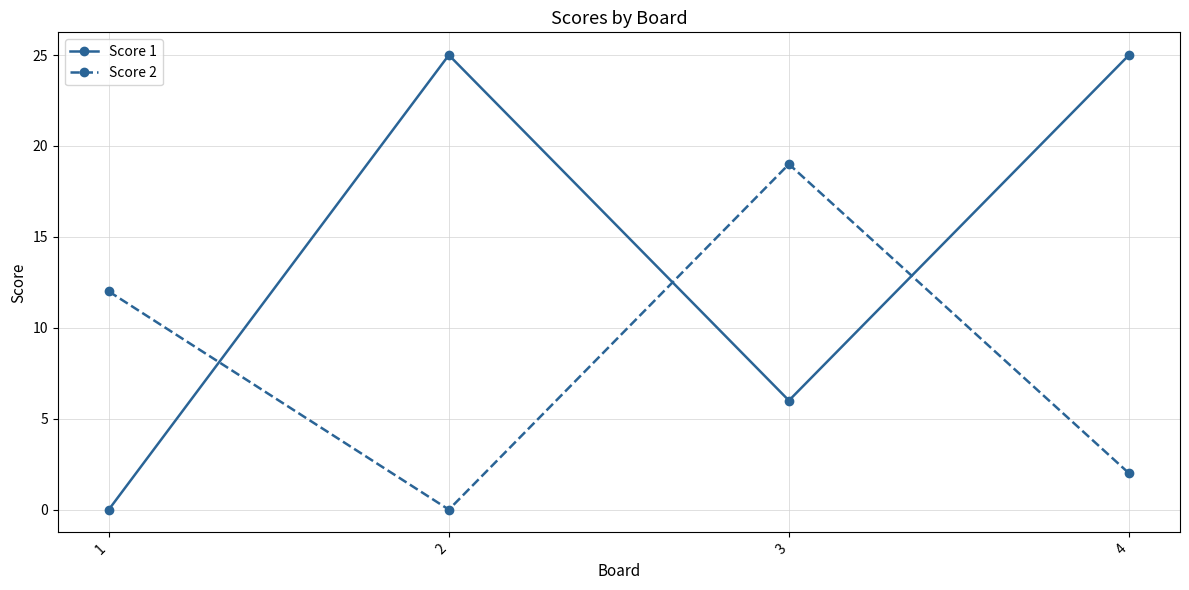

In Score 2, how many points are higher than both neighbors (excluding endpoints)?

1